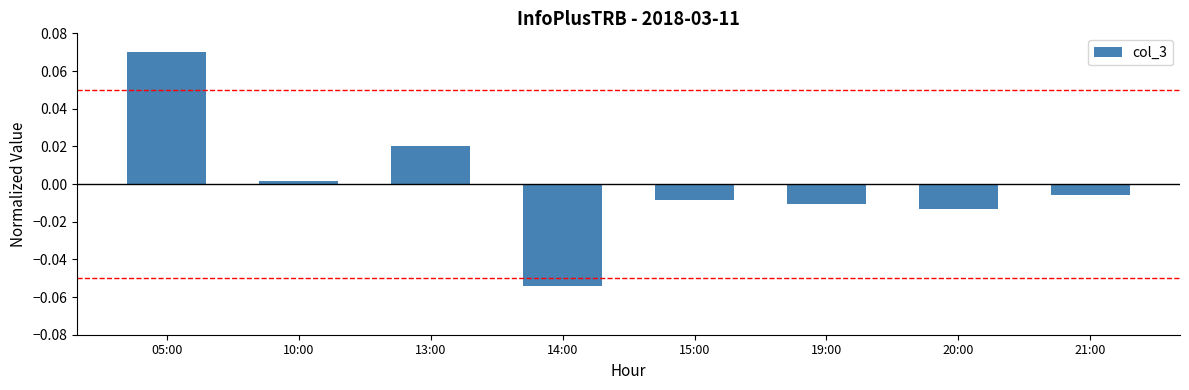

How many data points are less than 0?

5